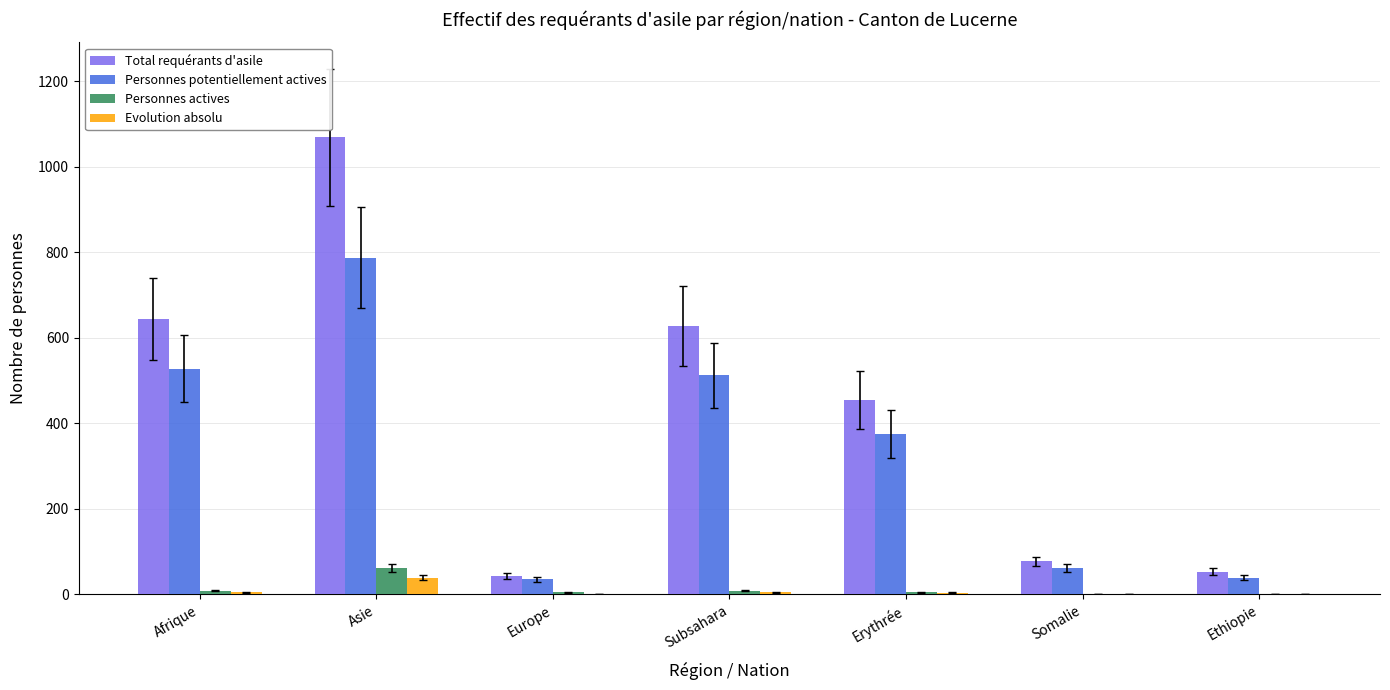

Which series has the largest total across all categories?

Total requérants d'asile